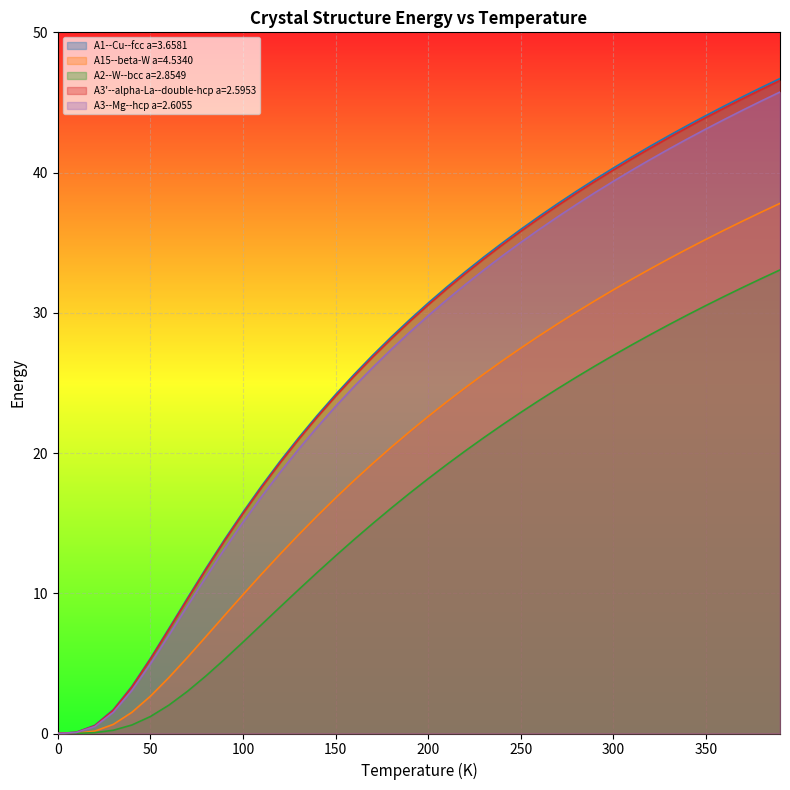

Reading left to right, list all the values displayed in this chart.

A1--Cu--fcc a=3.6581: 0=0.0	10=0.1	20=0.6	30=1.7	40=3.4	50=5.4	60=7.5	70=9.7	80=11.8	90=13.8	100=15.8	110=17.6	120=19.4	130=21.1	140=22.7	150=24.2	160=25.6	170=27.0	180=28.3	190=29.5	200=30.7	210=31.8	220=32.9	230=34.0	240=35.0	250=35.9	260=36.9	270=37.8	280=38.7	290=39.5	300=40.3	310=41.1	320=41.9	330=42.6	340=43.4	350=44.1	360=44.7	370=45.4	380=46.1	390=46.7
A15--beta-W a=4.5340: 0=0.0	10=0.0	20=0.2	30=0.7	40=1.5	50=2.7	60=4.0	70=5.4	80=6.9	90=8.4	100=9.9	110=11.4	120=12.8	130=14.2	140=15.5	150=16.8	160=18.0	170=19.2	180=20.4	190=21.5	200=22.6	210=23.6	220=24.7	230=25.6	240=26.6	250=27.5	260=28.4	270=29.2	280=30.0	290=30.9	300=31.6	310=32.4	320=33.1	330=33.9	340=34.6	350=35.2	360=35.9	370=36.6	380=37.2	390=37.8
A2--W--bcc a=2.8549: 0=0.0	10=0.0	20=0.1	30=0.2	40=0.6	50=1.2	60=2.0	70=3.0	80=4.1	90=5.3	100=6.5	110=7.8	120=9.0	130=10.3	140=11.5	150=12.7	160=13.8	170=15.0	180=16.1	190=17.1	200=18.2	210=19.2	220=20.1	230=21.1	240=22.0	250=22.9	260=23.8	270=24.6	280=25.4	290=26.2	300=27.0	310=27.7	320=28.4	330=29.2	340=29.8	350=30.5	360=31.2	370=31.8	380=32.4	390=33.1
A3'--alpha-La--double-hcp a=2.5953: 0=0.0	10=0.1	20=0.6	30=1.7	40=3.3	50=5.3	60=7.4	70=9.6	80=11.7	90=13.7	100=15.7	110=17.5	120=19.3	130=21.0	140=22.5	150=24.0	160=25.5	170=26.8	180=28.1	190=29.4	200=30.6	210=31.7	220=32.8	230=33.8	240=34.8	250=35.8	260=36.7	270=37.6	280=38.5	290=39.4	300=40.2	310=41.0	320=41.7	330=42.5	340=43.2	350=43.9	360=44.6	370=45.3	380=45.9	390=46.6
A3--Mg--hcp a=2.6055: 0=0.0	10=0.1	20=0.5	30=1.5	40=3.1	50=5.0	60=7.0	70=9.1	80=11.2	90=13.1	100=15.1	110=16.9	120=18.6	130=20.3	140=21.8	150=23.3	160=24.7	170=26.1	180=27.4	190=28.6	200=29.8	210=30.9	220=32.0	230=33.0	240=34.1	250=35.0	260=35.9	270=36.8	280=37.7	290=38.6	300=39.4	310=40.2	320=40.9	330=41.7	340=42.4	350=43.1	360=43.8	370=44.5	380=45.1	390=45.7